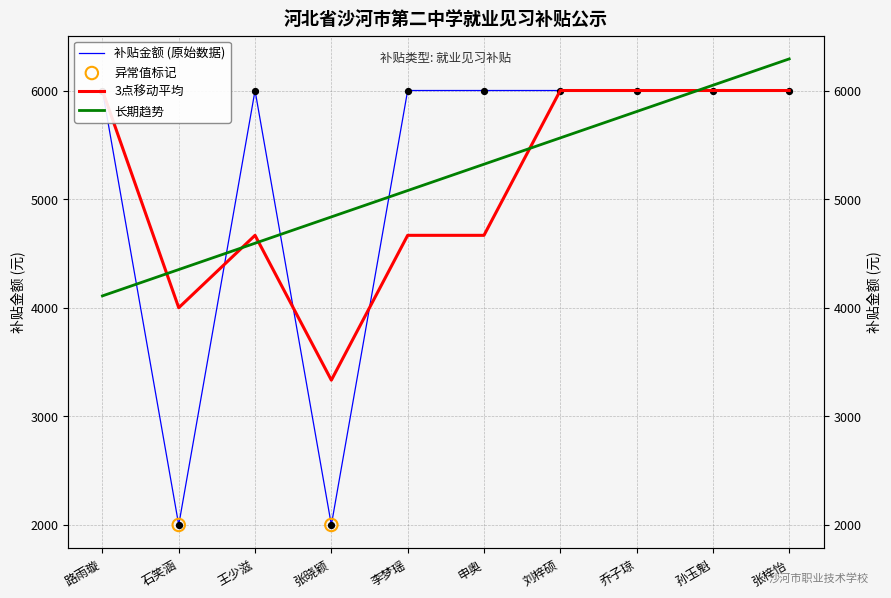

Which series has the largest Y range (max minus min)?

补贴金额 (原始数据)